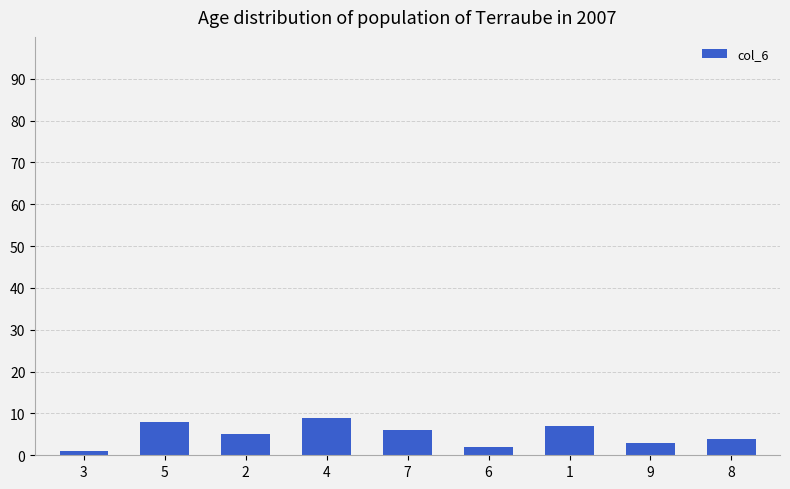

How many data points does each series have?

9